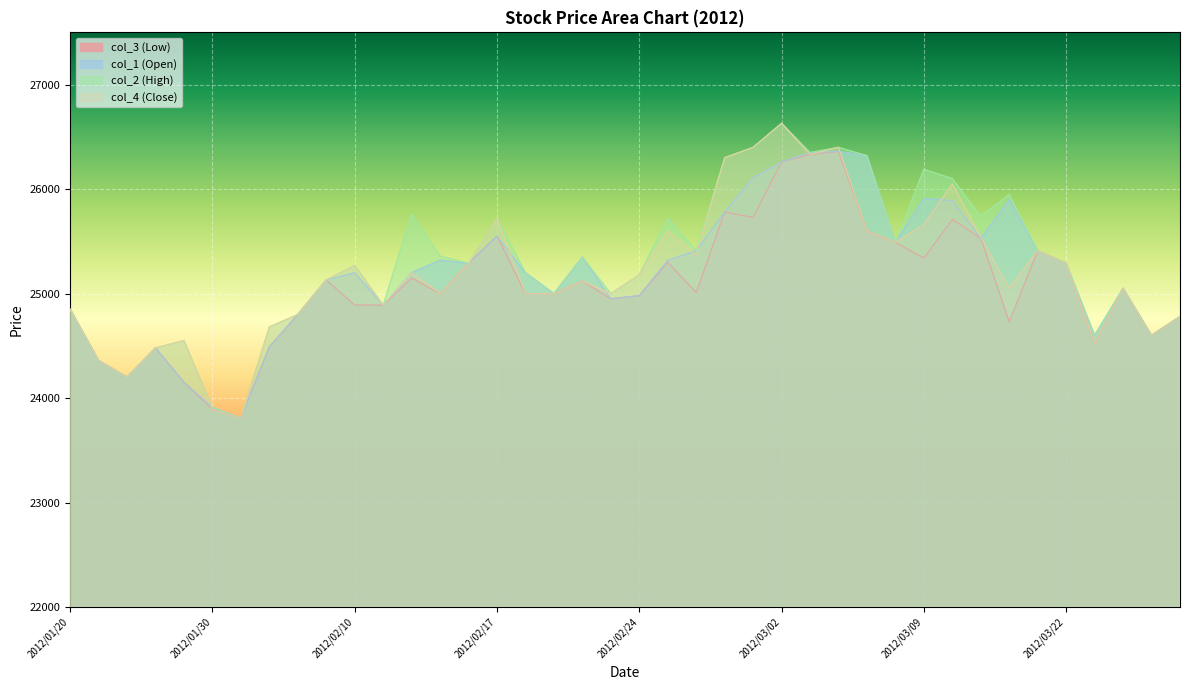

What is the sum of the col_1 (Open) values at 2012/03/14 and 2012/03/07?

52220